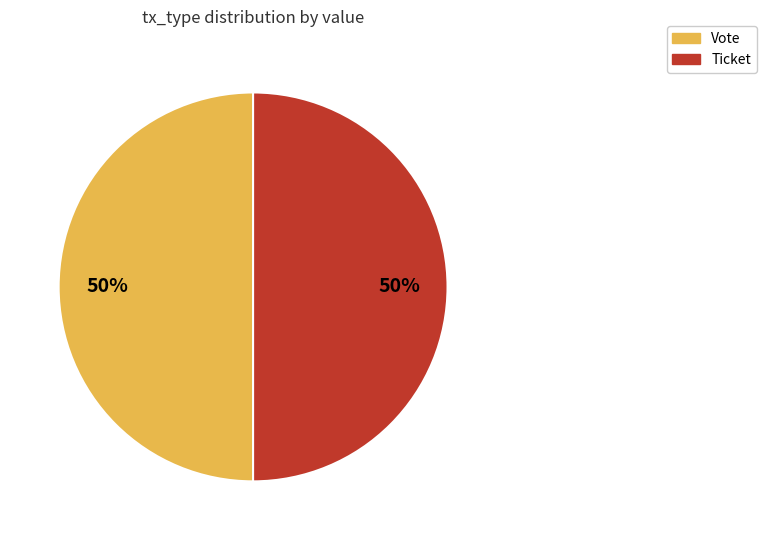

How many segments does this pie chart have?

2